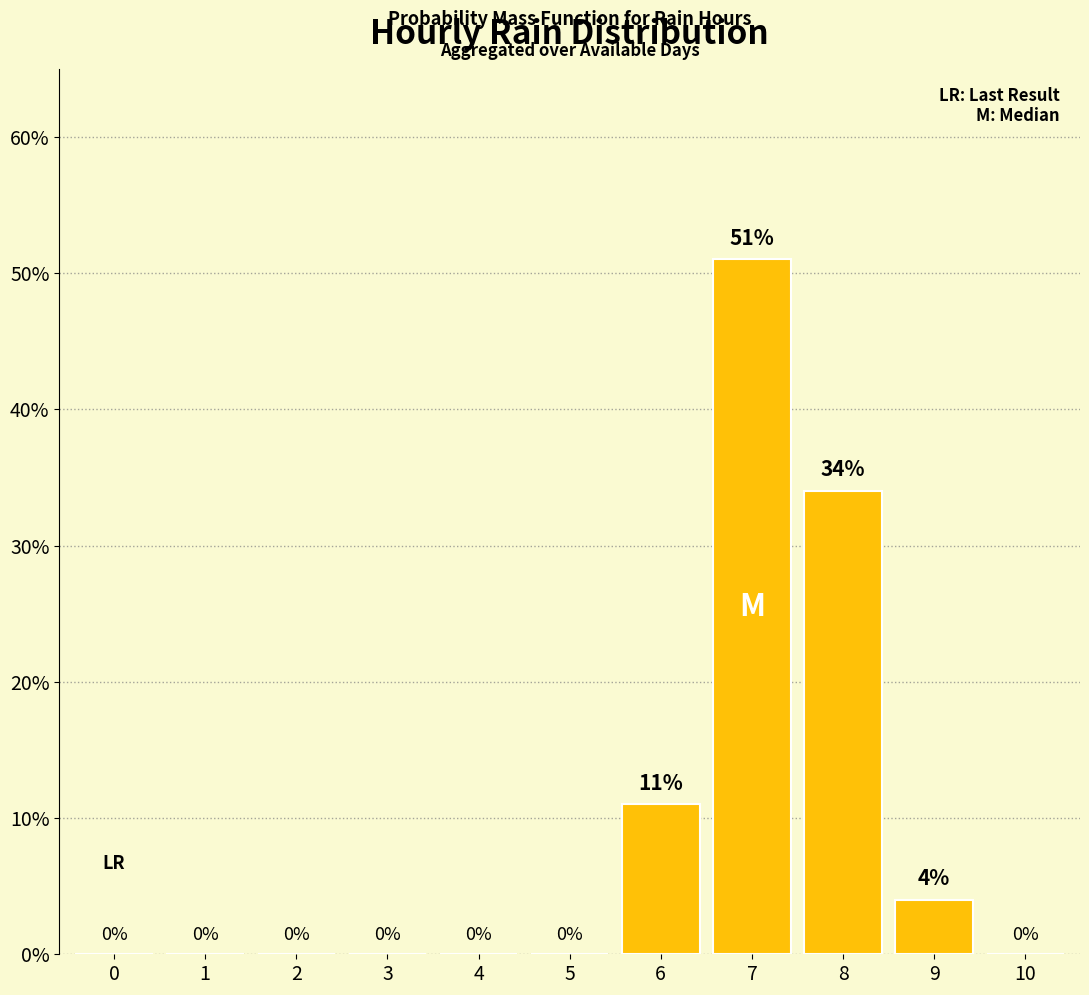

At which label is the value closest to 25?

8